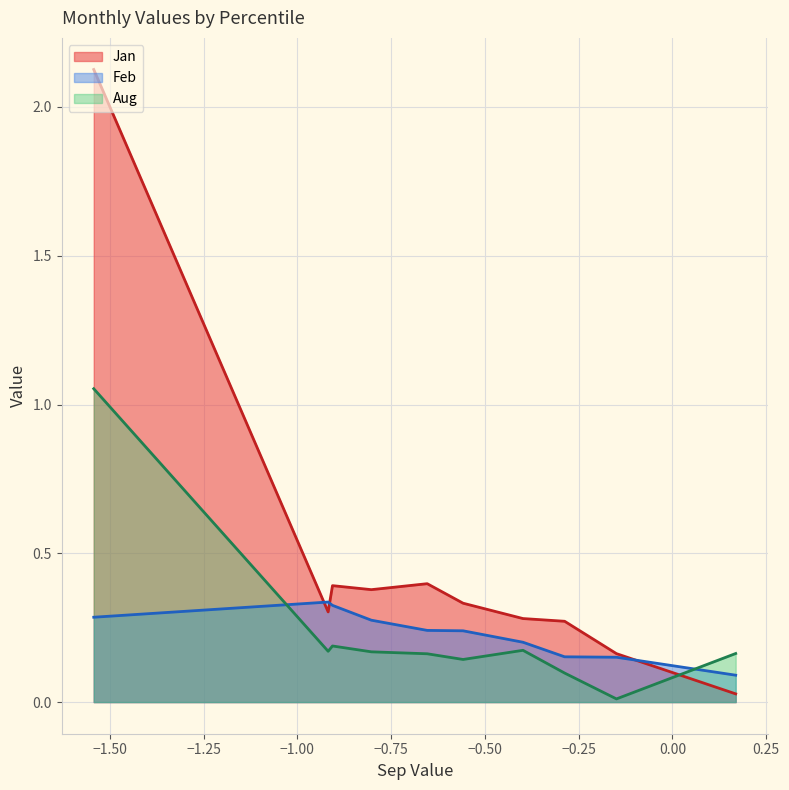

Which series has the largest total across all categories?

Jan